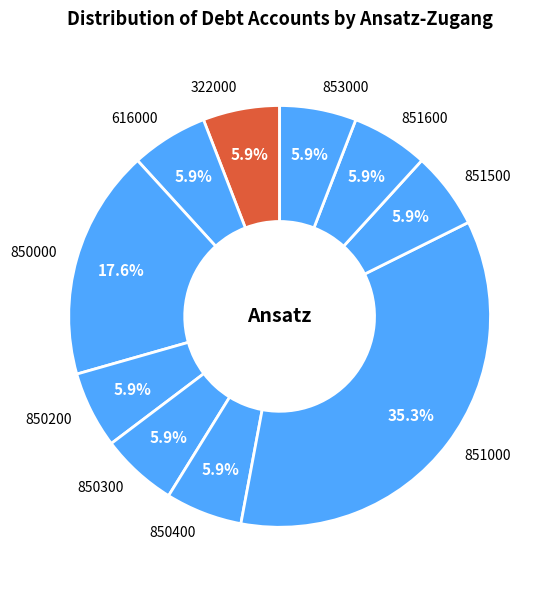

Approximately how many times larger is the value at 850000 compared to 850200?

3.0